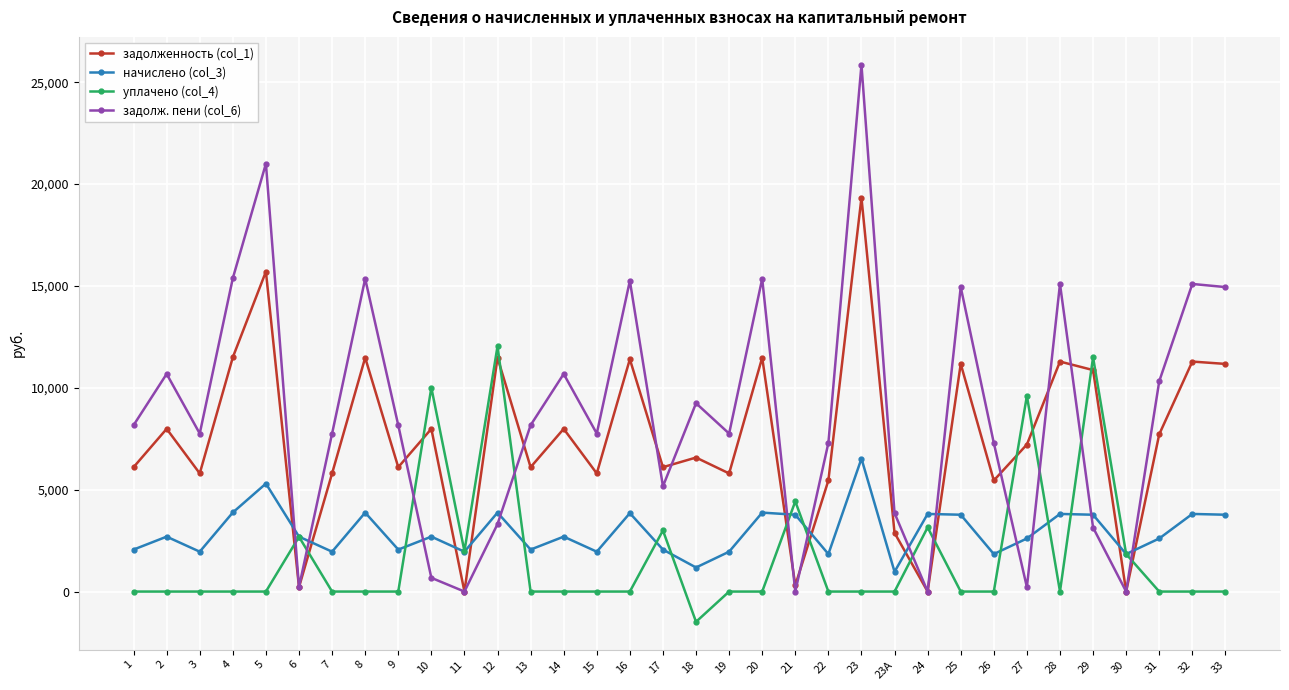

What position from the right is 15?

20